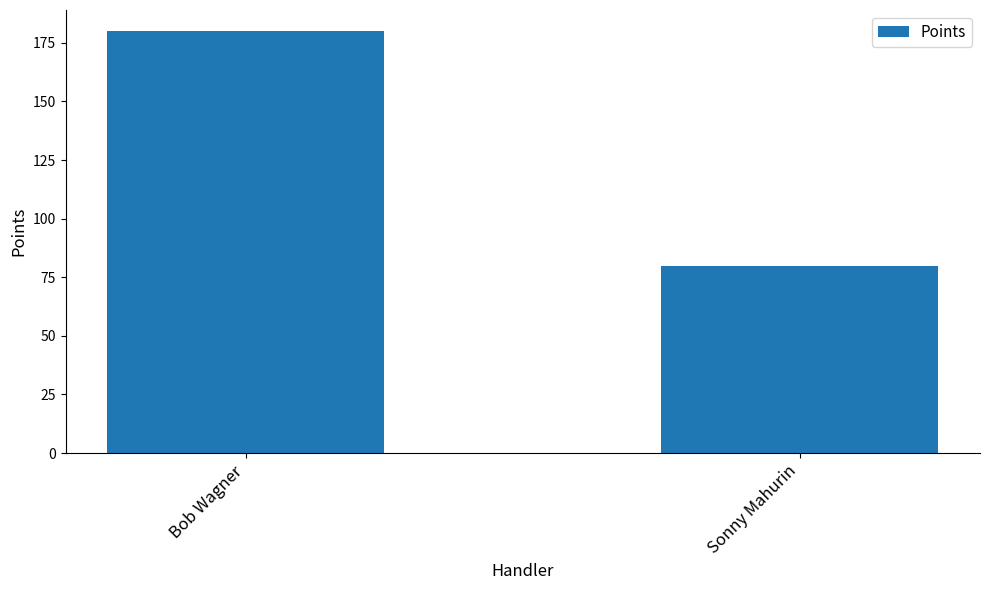

Is it true that the value at Bob Wagner is 310?

False